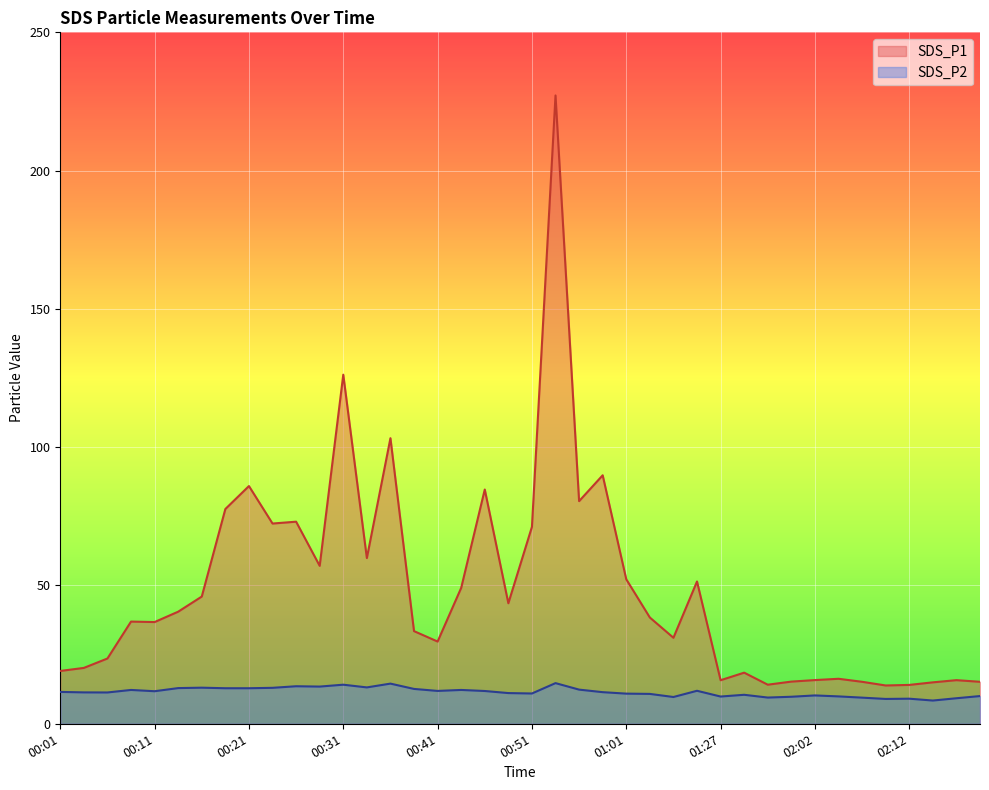

Reading left to right, transcribe all the data shown in this chart.

SDS_P1: 00:01=19.1	00:04=20.2	00:06=23.6	00:09=37.0	00:11=36.8	00:14=40.5	00:16=46.0	00:19=77.7	00:21=86.0	00:24=72.4	00:26=73.1	00:28=57.1	00:31=126.2	00:34=59.9	00:36=103.2	00:39=33.5	00:41=29.7	00:44=49.1	00:46=84.7	00:48=43.6	00:51=71.2	00:53=227.2	00:56=80.5	00:58=89.8	01:01=52.2	01:03=38.4	01:06=31.1	01:25=51.5	01:27=15.8	01:30=18.5	01:46=14.1	01:59=15.2	02:02=15.8	02:04=16.3	02:07=15.2	02:09=13.8	02:12=14.1	02:14=15.0	02:17=15.8	02:19=15.2
SDS_P2: 00:01=11.5	00:04=11.3	00:06=11.3	00:09=12.2	00:11=11.8	00:14=12.9	00:16=13.1	00:19=12.8	00:21=12.8	00:24=13.0	00:26=13.6	00:28=13.4	00:31=14.1	00:34=13.2	00:36=14.5	00:39=12.6	00:41=11.9	00:44=12.2	00:46=11.8	00:48=11.1	00:51=10.9	00:53=14.7	00:56=12.3	00:58=11.4	01:01=10.9	01:03=10.8	01:06=9.7	01:25=11.9	01:27=9.8	01:30=10.5	01:46=9.5	01:59=9.8	02:02=10.2	02:04=9.9	02:07=9.4	02:09=9.0	02:12=9.1	02:14=8.4	02:17=9.2	02:19=10.0